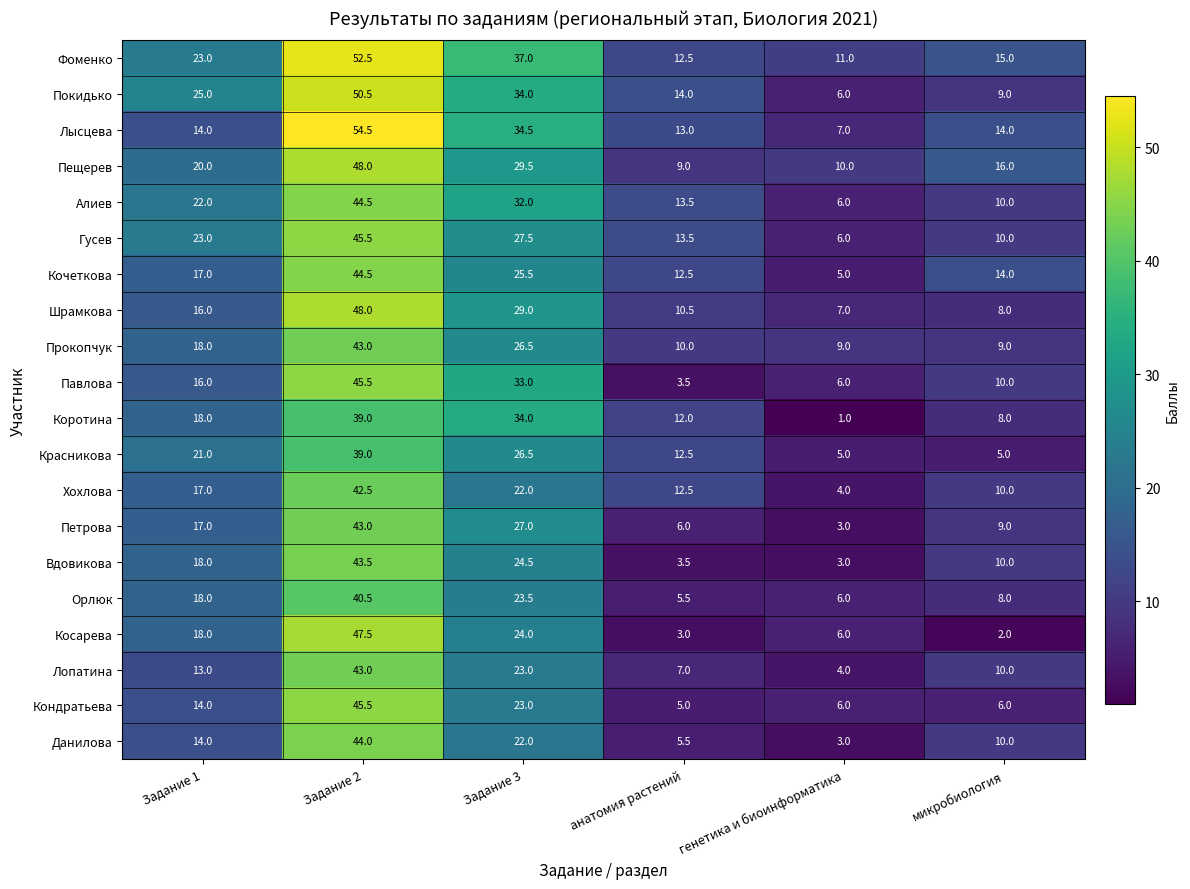

Which series has the widest spread of values?

Лысцева